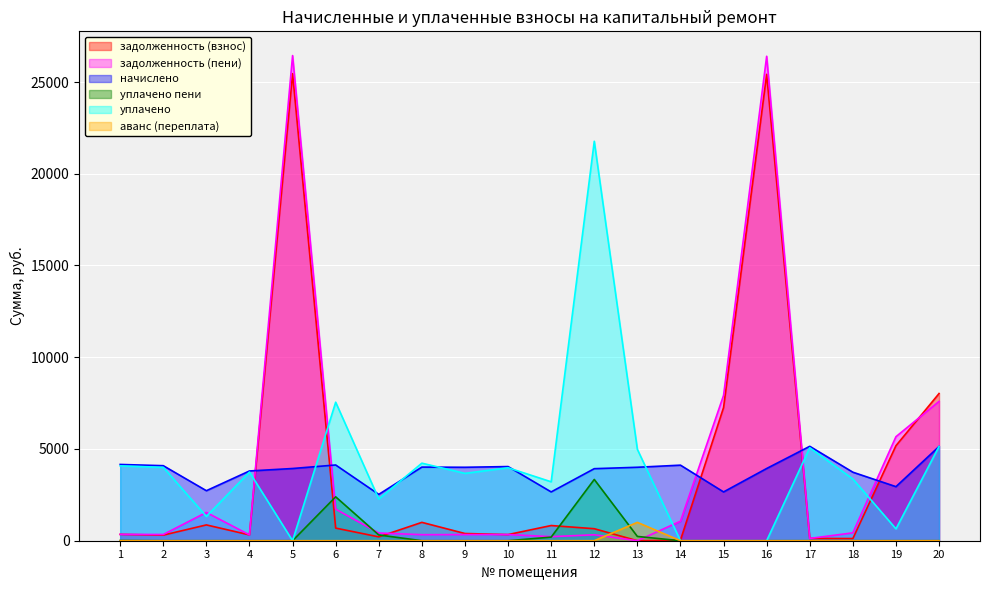

Where do задолженность (пени) and аванс (переплата) first cross each other?

12 and 13